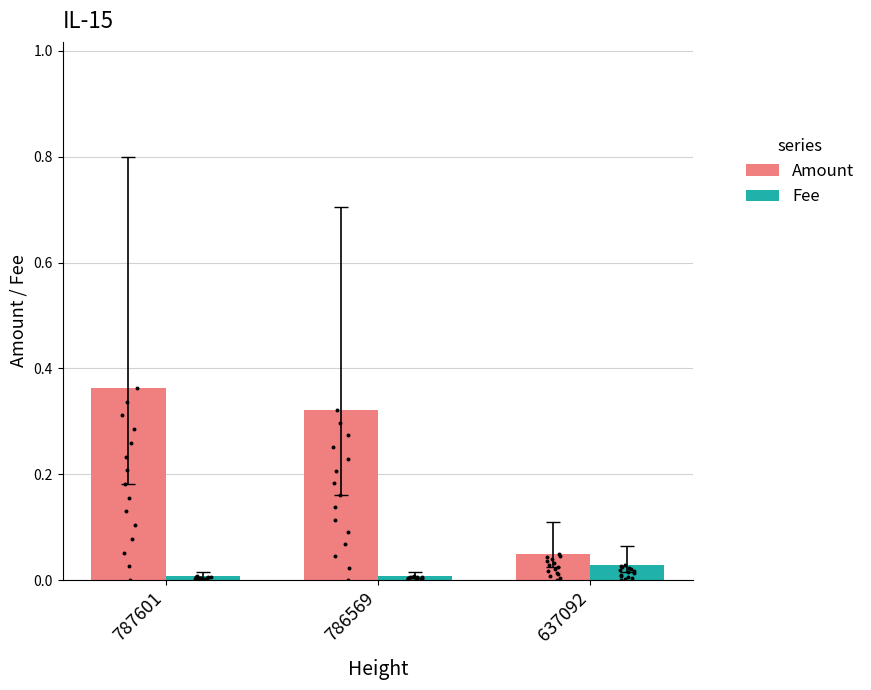

Which series has the widest spread of Y values?

Amount